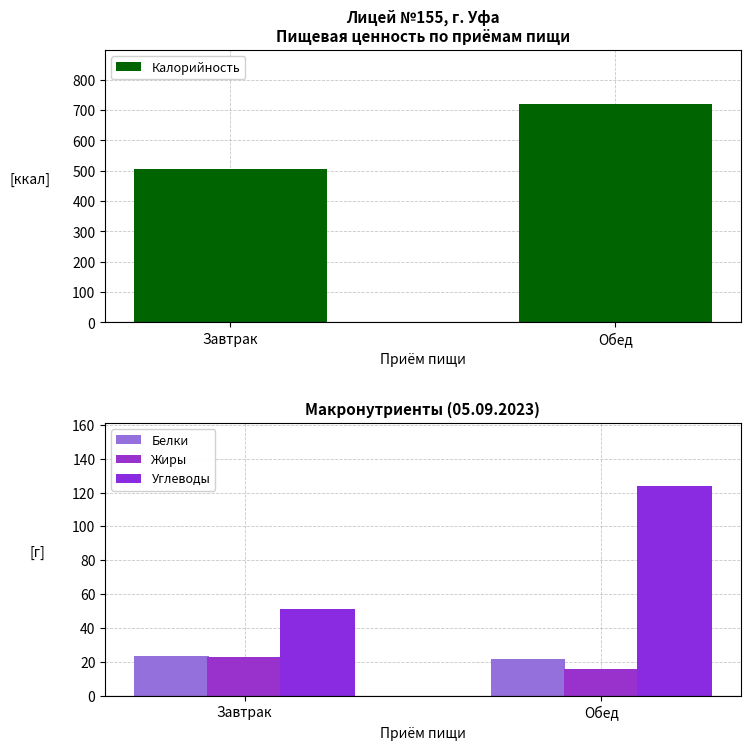

Which label corresponds to the smallest value in the chart?

Обед